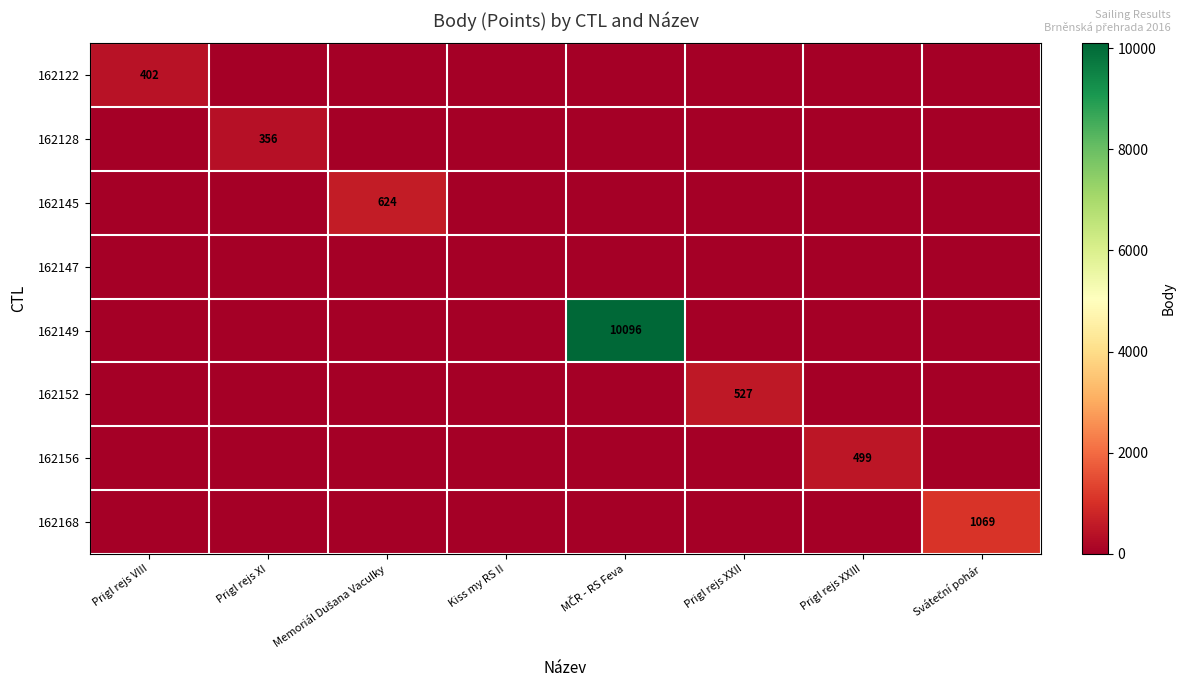

List the series in order of their peak value, lowest first.

162147, 162128, 162122, 162156, 162152, 162145, 162168, 162149